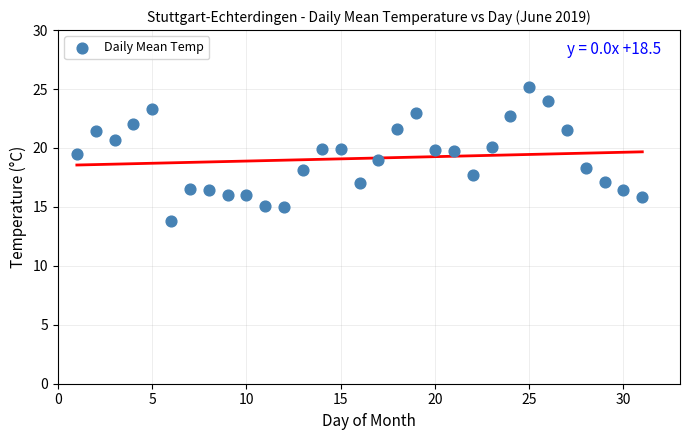

What is the range of X values (max minus min)?

30.0